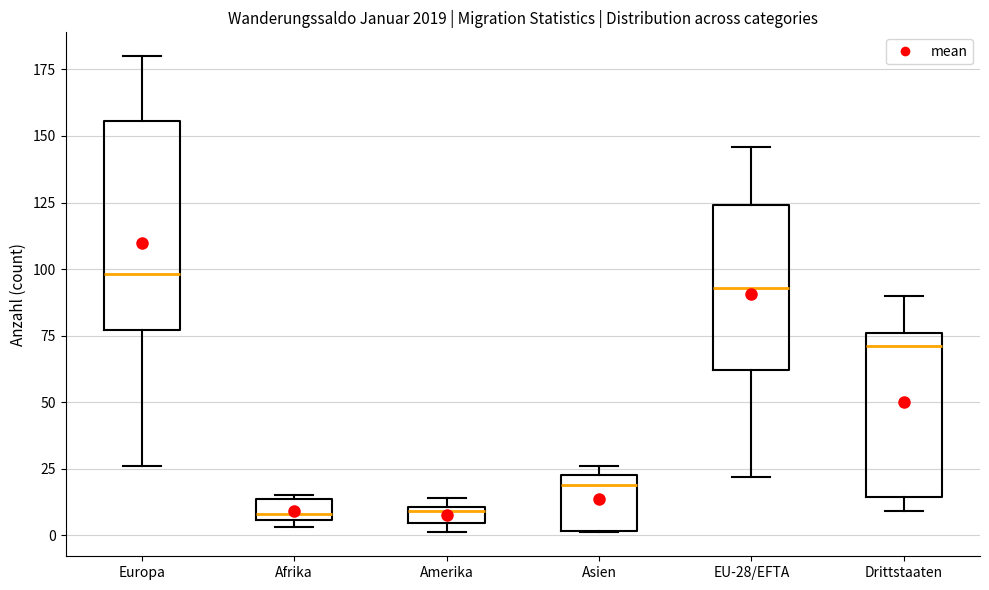

Which box is the tallest, from its lower edge to its upper edge?

Europa